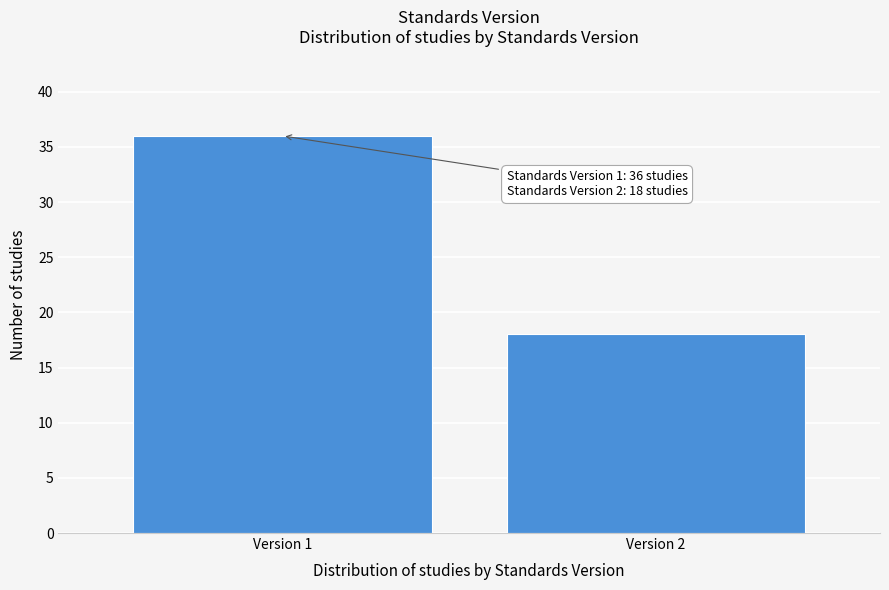

Reading left to right, transcribe all the data shown in this chart.

36	18